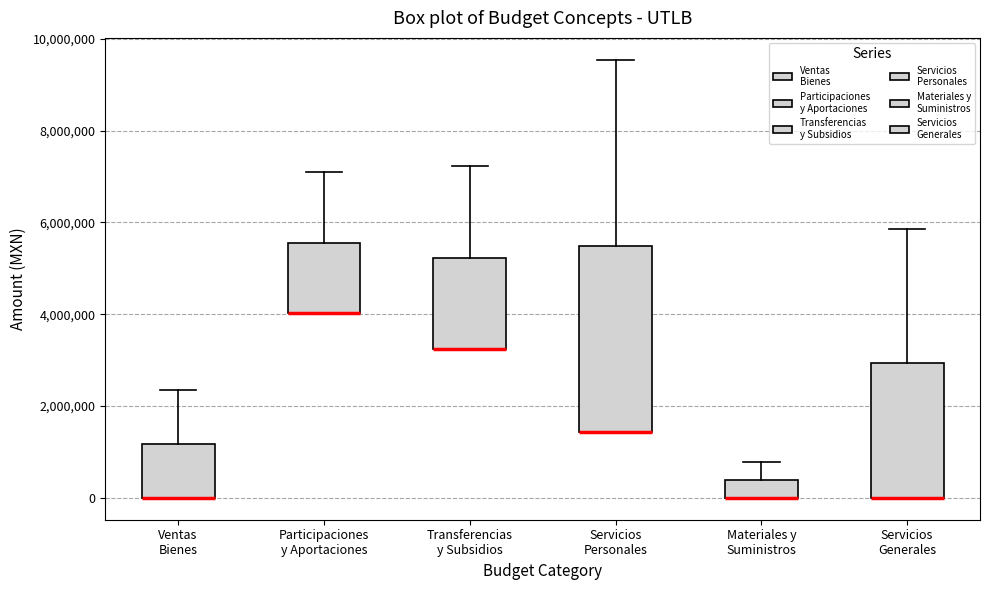

Reading left to right, transcribe this box plot: for each box, give where its median line is, the range the box spans, and where its two whiskers end, as read against the y-axis. The values are not printed on the chart, so give them approximately, as read against the axis.

Ventas Bienes: median 0 (drawn on the box's lower edge), box 0 to 1200000, whiskers 0 to 2400000
Participaciones y Aportaciones: median 4000000 (drawn on the box's lower edge), box 4000000 to 5600000, whiskers 4000000 to 7000000
Transferencias y Subsidios: median 3200000 (drawn on the box's lower edge), box 3200000 to 5200000, whiskers 3200000 to 7200000
Servicios Personales: median 1400000 (drawn on the box's lower edge), box 1400000 to 5400000, whiskers 1400000 to 9600000
Materiales y Suministros: median 0 (drawn on the box's lower edge), box 0 to 400000, whiskers 0 to 800000
Servicios Generales: median 0 (drawn on the box's lower edge), box 0 to 3000000, whiskers 0 to 5800000